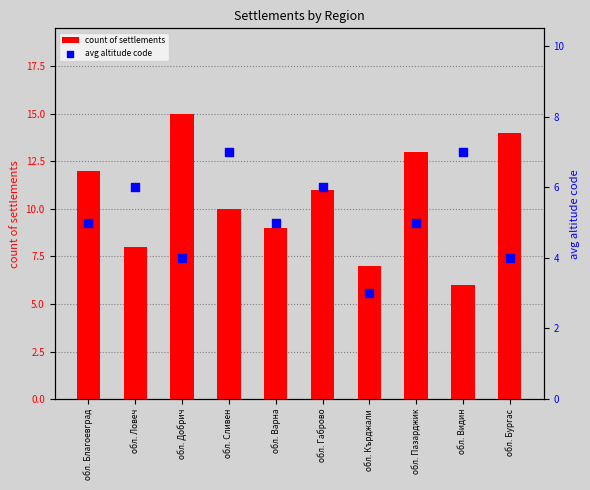

Which series reaches the minimum Y coordinate?

avg altitude code